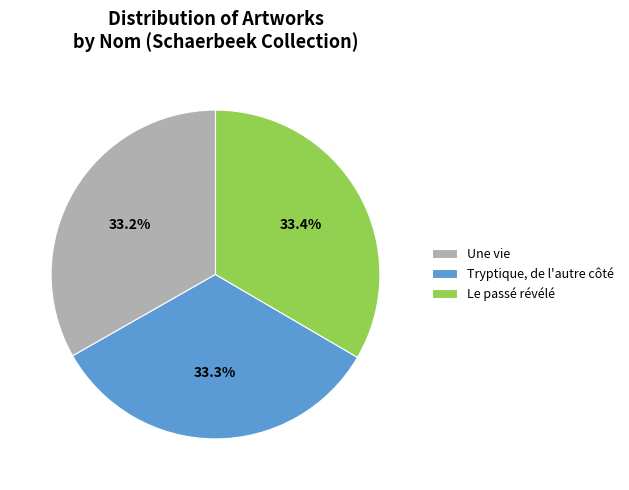

The Tryptique, de l'autre côté slice represents 33% of the pie. True or false?

True